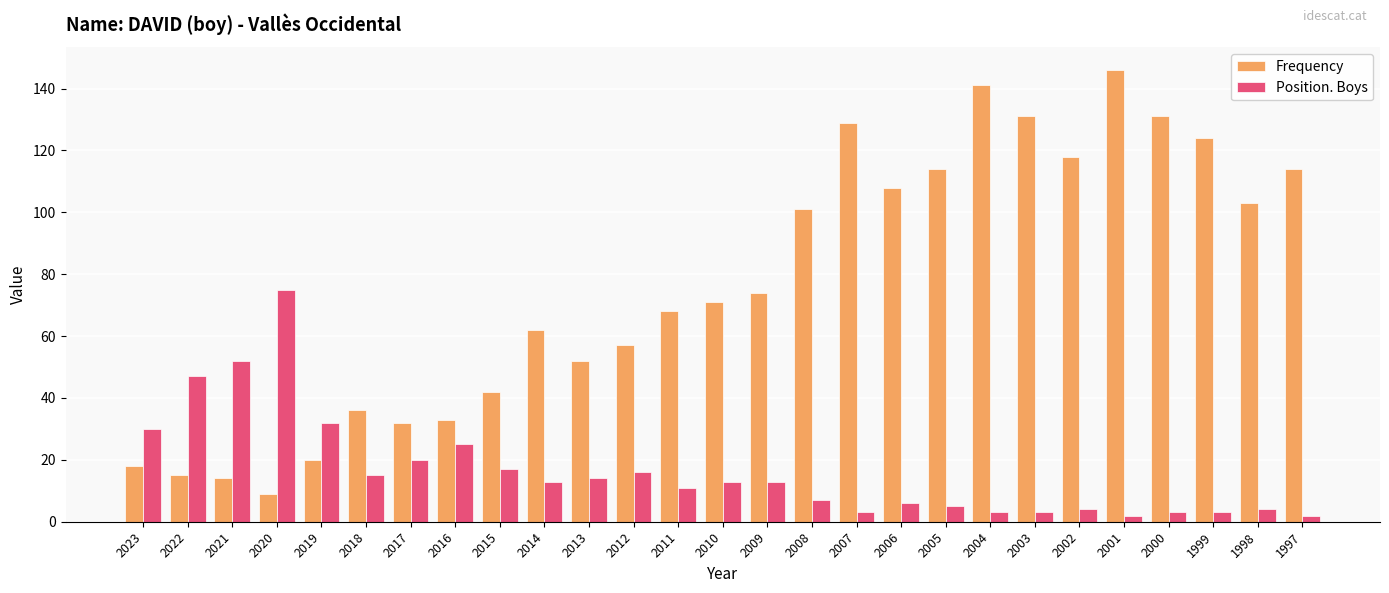

How many values in the Frequency series are below 71?

13